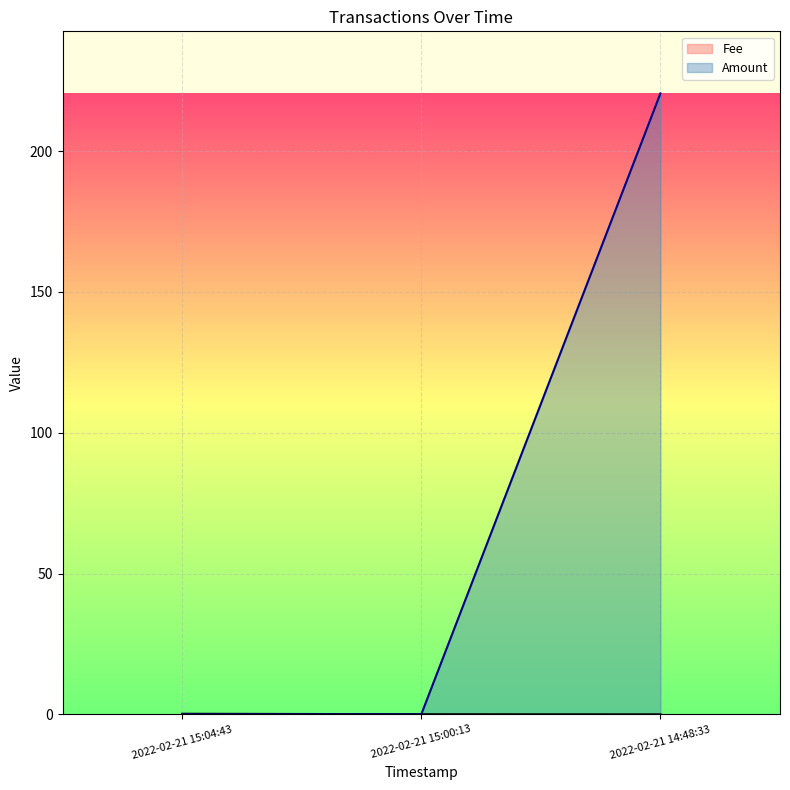

What is the average value of the Amount series?

73.5